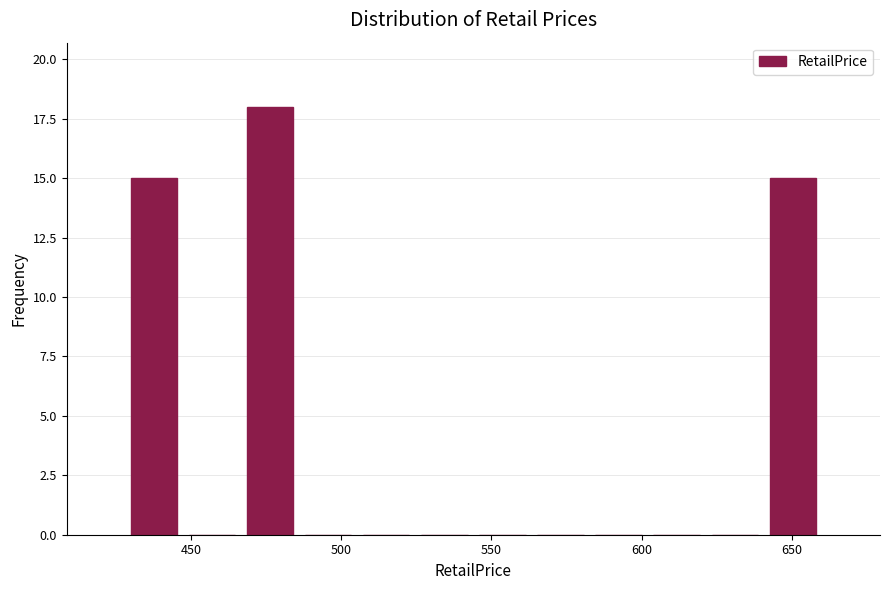

Read against the x-axis, roughly where is the centre of the tallest bar?

475